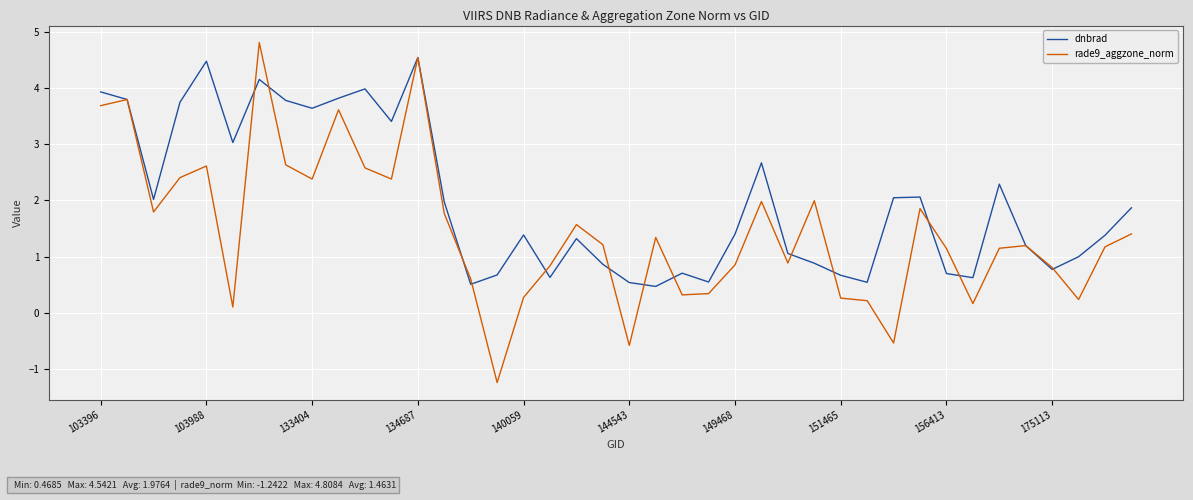

Rank the series by their average value, from highest to lowest.

dnbrad, rade9_aggzone_norm